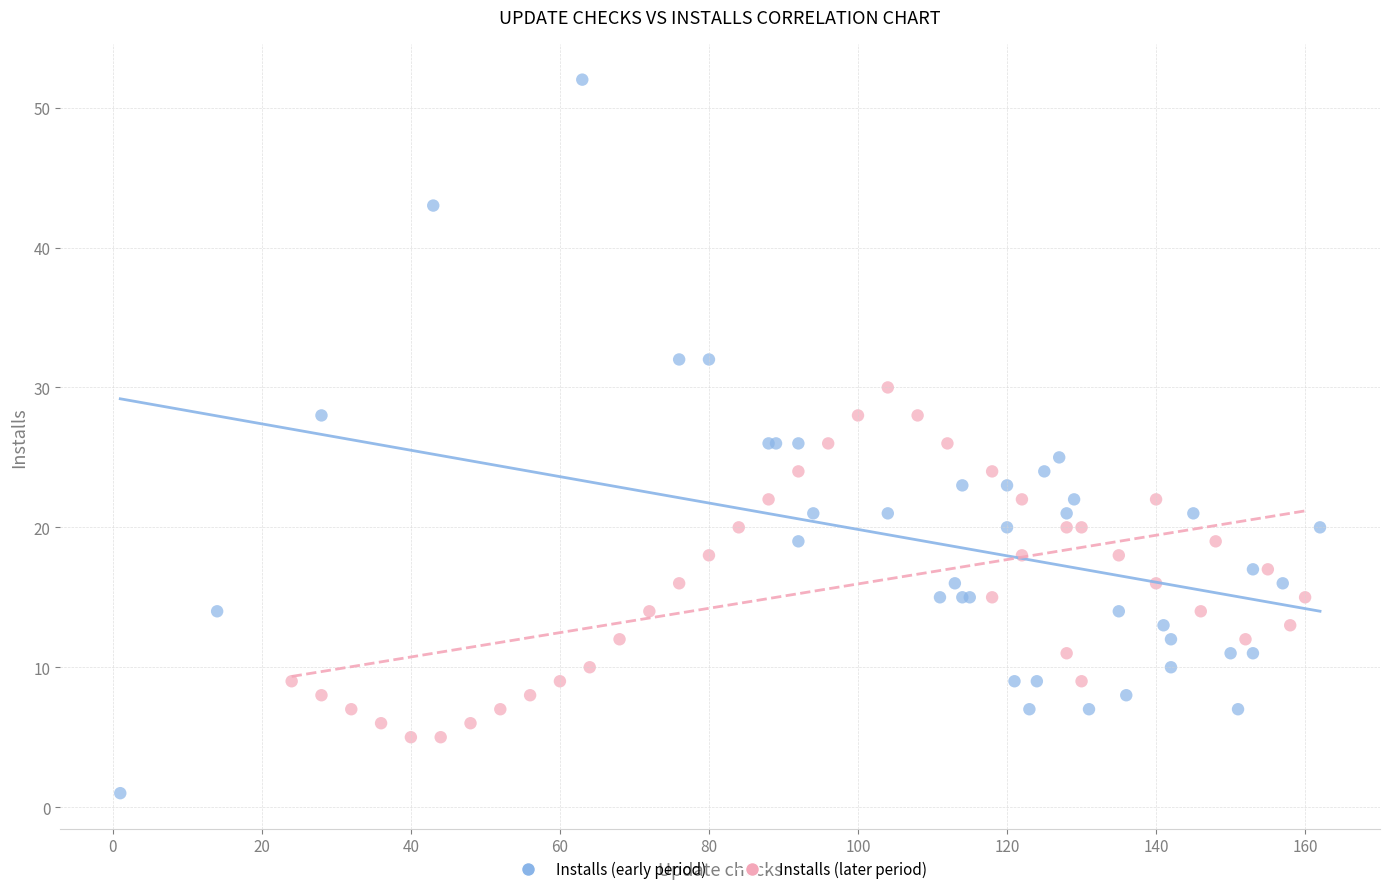

Which series reaches the minimum Y coordinate?

Installs (early period)